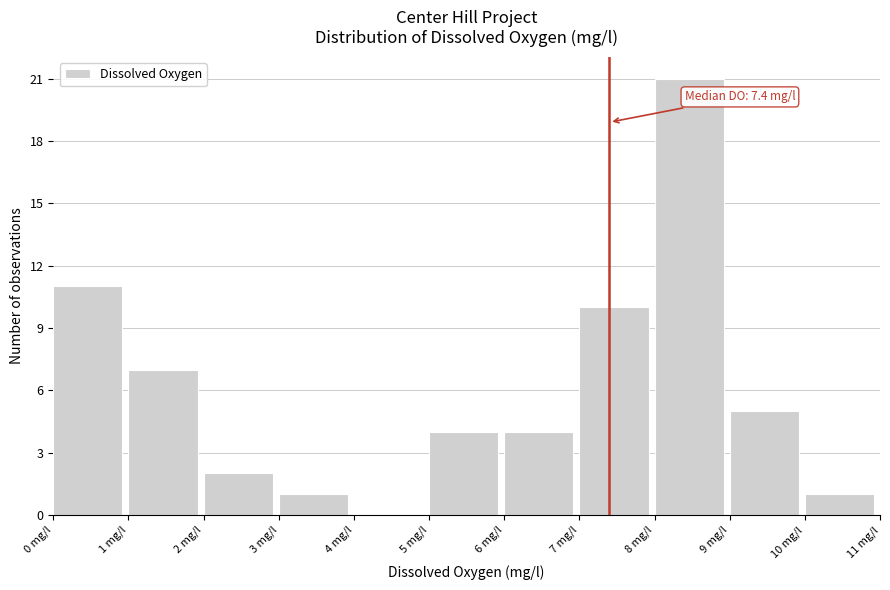

Over which range of the x-axis is the bar tallest?

8 to 9